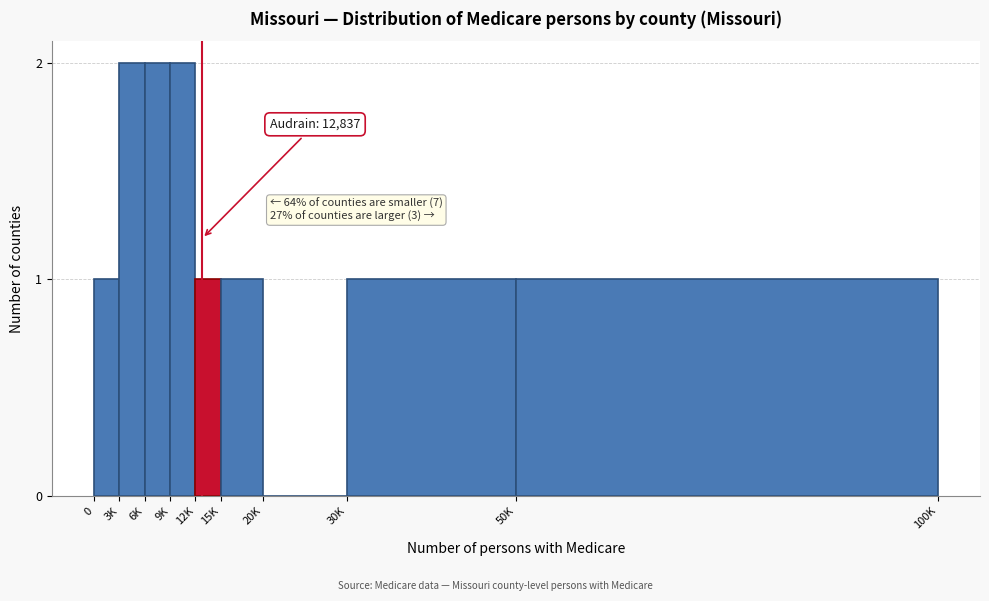

Reading left to right, transcribe all the data shown in this chart.

0=1	3K=2	6K=2	9K=2	12K=1	15K=1	20K=0	30K=1	50K=1